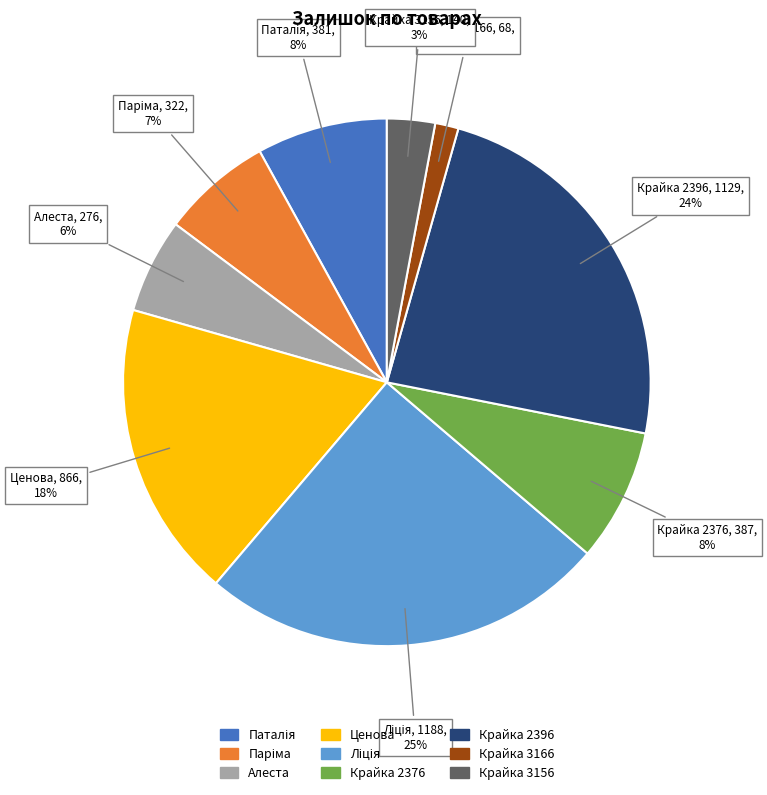

To the nearest percent, what portion does Крайка 2376 represent?

8%